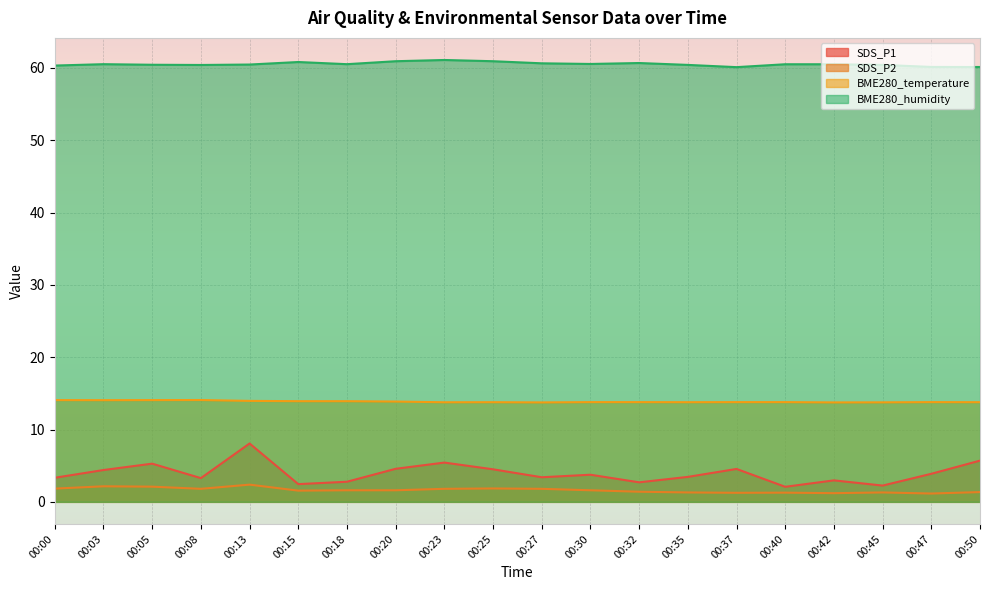

Reading left to right, extract all data points from this chart.

SDS_P1: 00:00=3.3	00:03=4.4	00:05=5.3	00:08=3.3	00:13=8.1	00:15=2.5	00:18=2.8	00:20=4.6	00:23=5.4	00:25=4.5	00:27=3.4	00:30=3.8	00:32=2.7	00:35=3.5	00:37=4.5	00:40=2.1	00:42=3.0	00:45=2.2	00:47=3.9	00:50=5.7
SDS_P2: 00:00=1.8	00:03=2.1	00:05=2.1	00:08=1.8	00:13=2.4	00:15=1.6	00:18=1.6	00:20=1.6	00:23=1.8	00:25=1.9	00:27=1.8	00:30=1.6	00:32=1.4	00:35=1.3	00:37=1.2	00:40=1.3	00:42=1.2	00:45=1.3	00:47=1.1	00:50=1.4
BME280_temperature: 00:00=14.1	00:03=14.1	00:05=14.1	00:08=14.1	00:13=14.0	00:15=13.9	00:18=13.9	00:20=13.9	00:23=13.8	00:25=13.8	00:27=13.8	00:30=13.8	00:32=13.8	00:35=13.8	00:37=13.8	00:40=13.8	00:42=13.8	00:45=13.8	00:47=13.8	00:50=13.8
BME280_humidity: 00:00=60.3	00:03=60.5	00:05=60.4	00:08=60.4	00:13=60.5	00:15=60.8	00:18=60.5	00:20=60.9	00:23=61.1	00:25=60.9	00:27=60.6	00:30=60.5	00:32=60.7	00:35=60.4	00:37=60.1	00:40=60.5	00:42=60.5	00:45=60.4	00:47=60.1	00:50=60.1